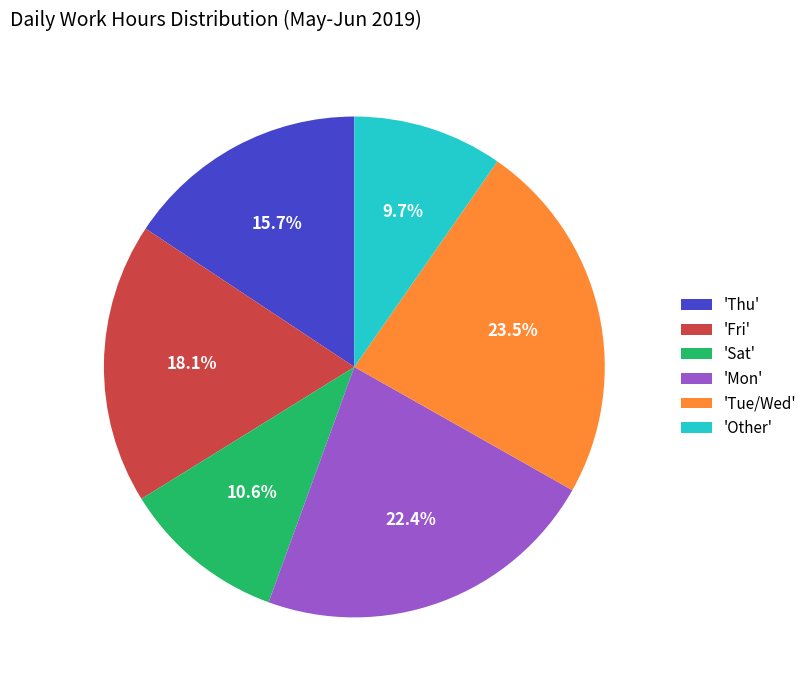

What is the largest slice in the pie chart?

'Tue/Wed'